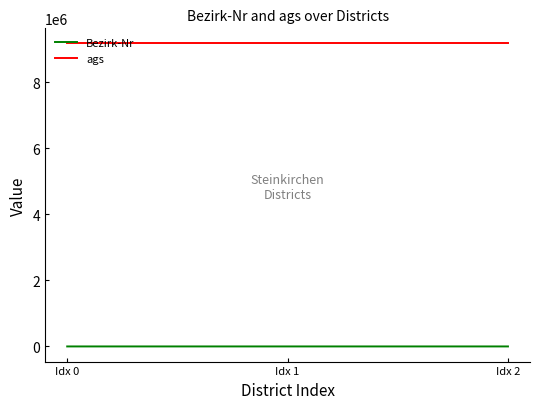

Is the value of ags at Idx 2 greater than the value of Bezirk-Nr at Idx 2?

Yes